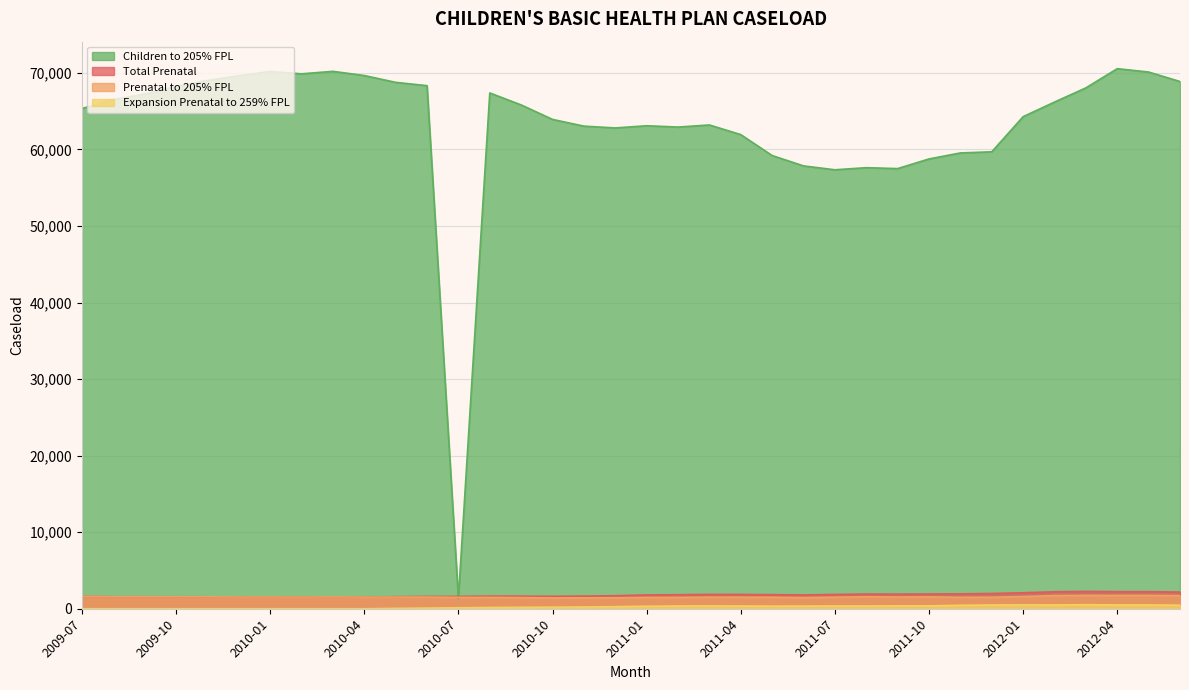

What is the label of the 31st point from the left?

2012-01